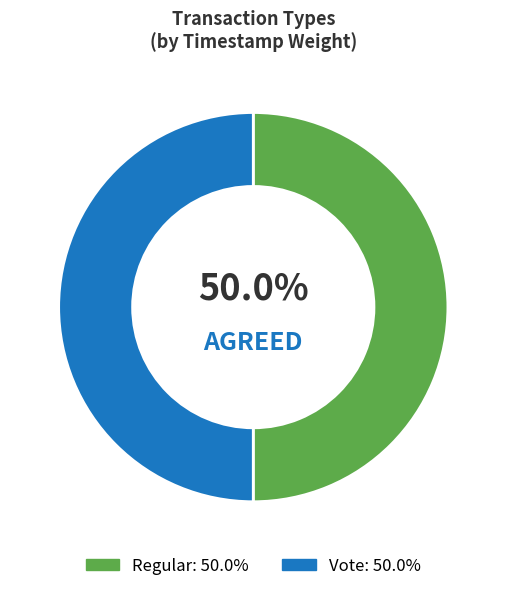

To the nearest percent, what portion does Regular represent?

50%